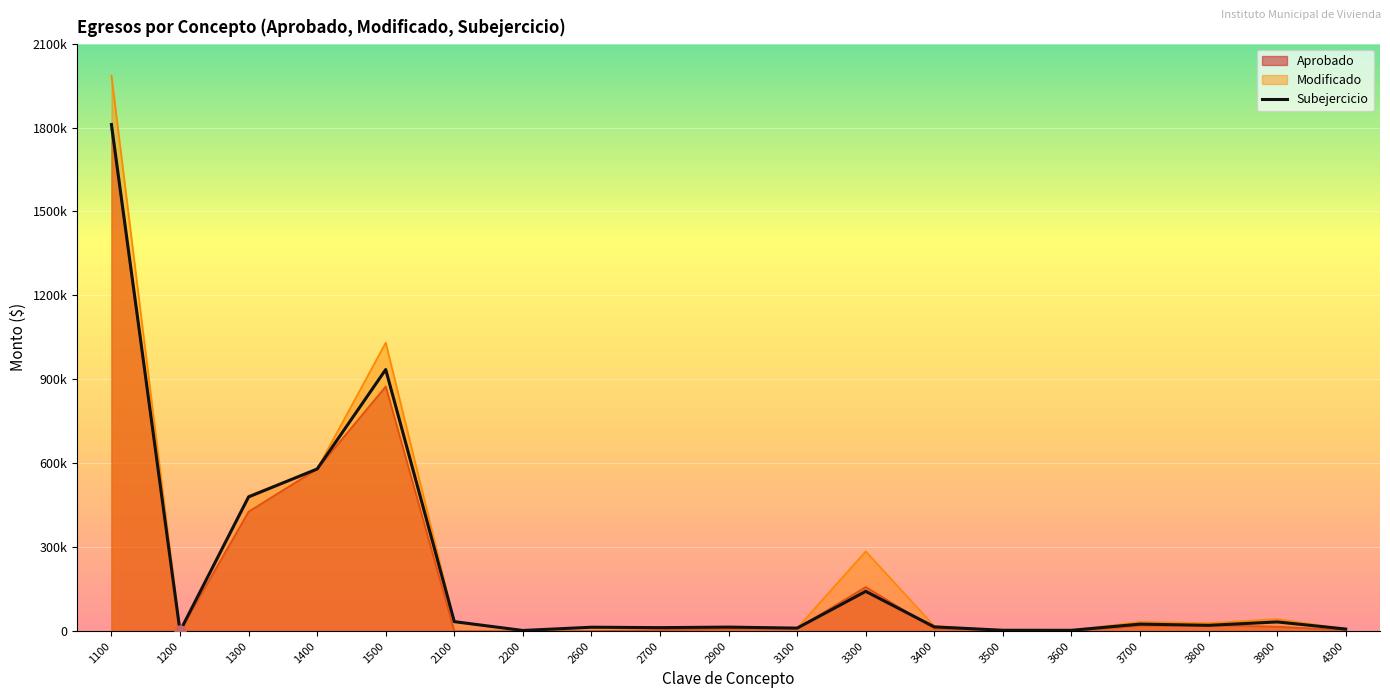

List the labels in order of value, smallest first.

1200, 2200, 3600, 3500, 4300, 3100, 2700, 2600, 2900, 3400, 3800, 3700, 3900, 2100, 3300, 1300, 1400, 1500, 1100